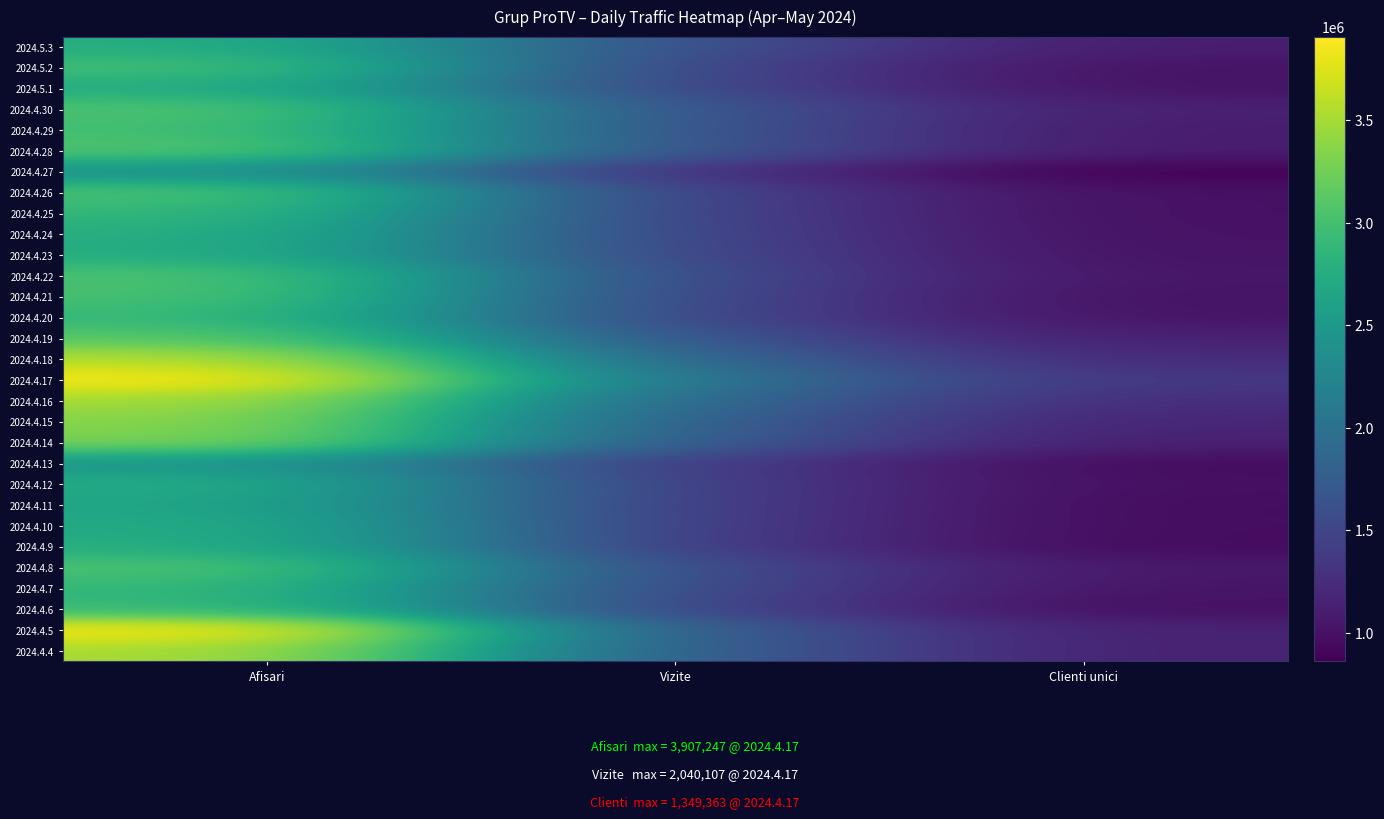

How many distinct data groups are displayed?

30